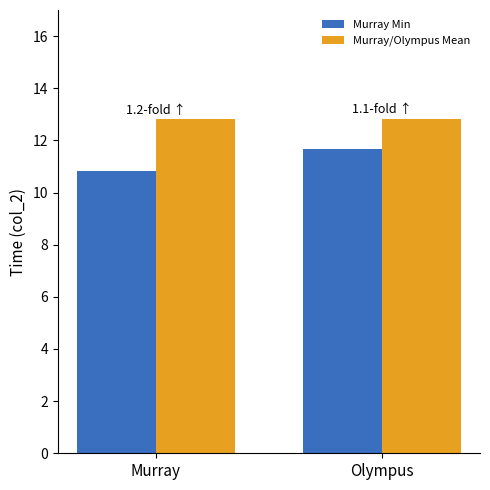

Which series has the widest spread of values?

Murray Min